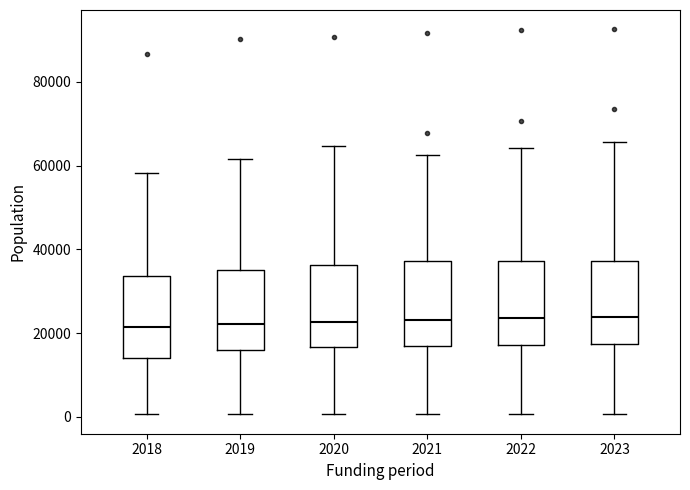

Reading left to right, transcribe this box plot: for each box, give where its median line is, the range the box spans, and where its two whiskers end, as read against the y-axis. The values are not printed on the chart, so give them approximately, as read against the axis.

2018: median 22000, box 14000 to 34000, whiskers 0 to 58000
2019: median 22000, box 16000 to 36000, whiskers 0 to 62000
2020: median 22000, box 16000 to 36000, whiskers 0 to 64000
2021: median 24000, box 16000 to 38000, whiskers 0 to 62000
2022: median 24000, box 18000 to 38000, whiskers 0 to 64000
2023: median 24000, box 18000 to 38000, whiskers 0 to 66000